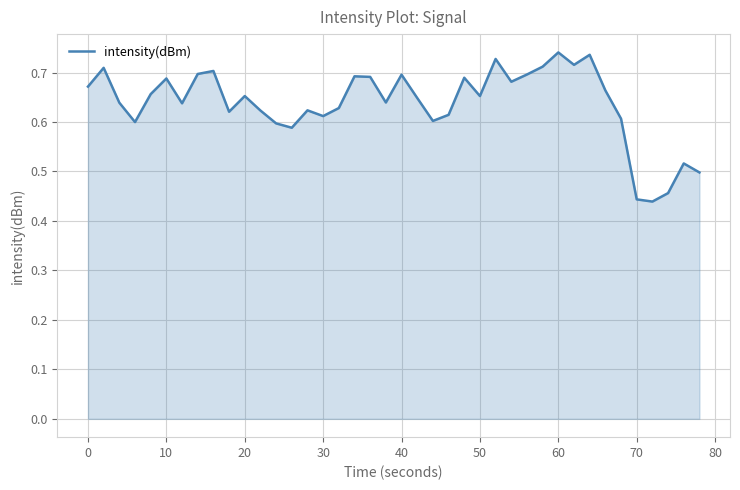

What is the difference between the maximum and minimum values?

0.3